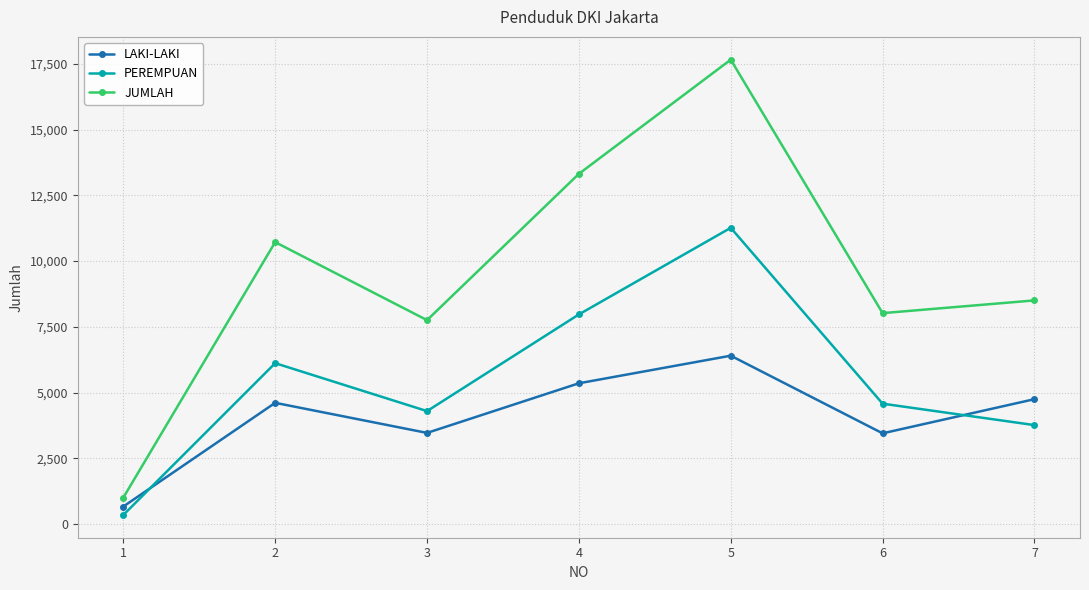

List the labels in order of PEREMPUAN value, smallest first.

1, 7, 3, 6, 2, 4, 5